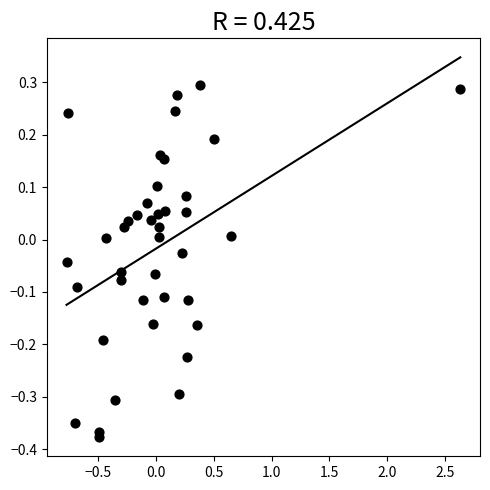

What is the range of X values (max minus min)?

3.4